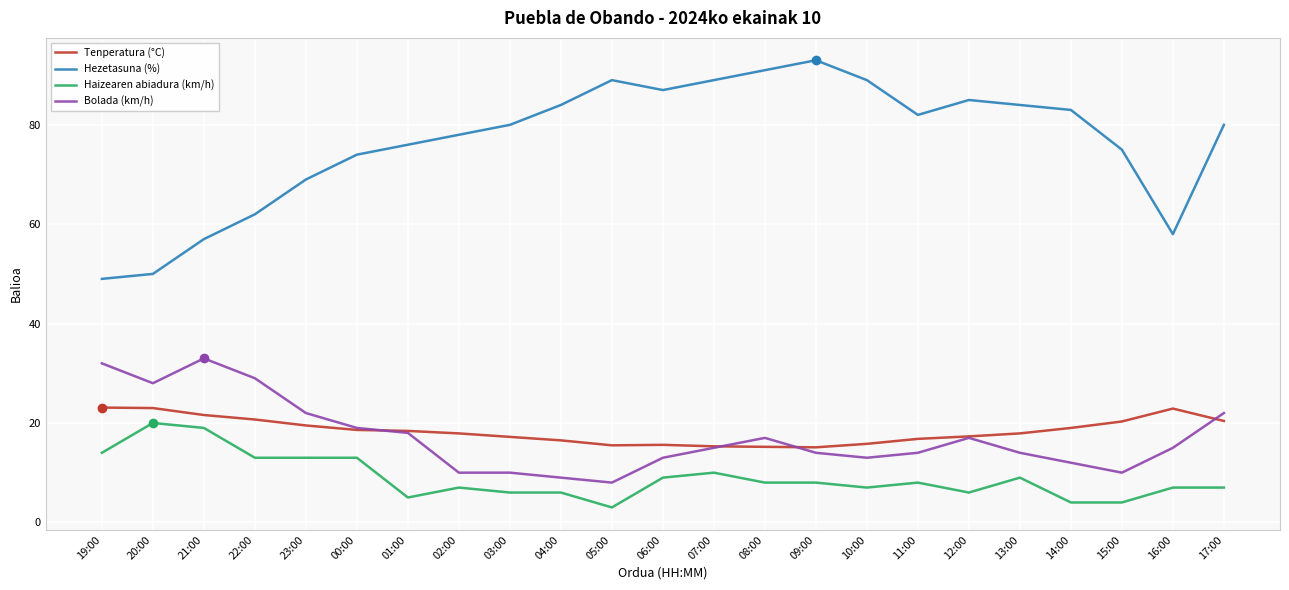

What is the spread (max minus min) of values at 22:00?

49.0